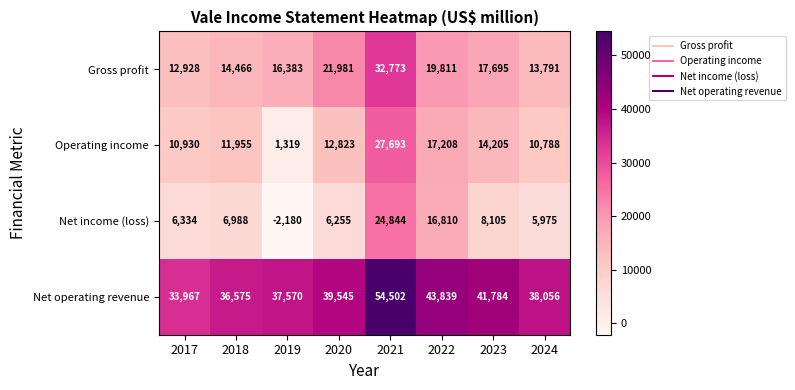

Read the Operating income value at 2017, to the nearest 50.

10950